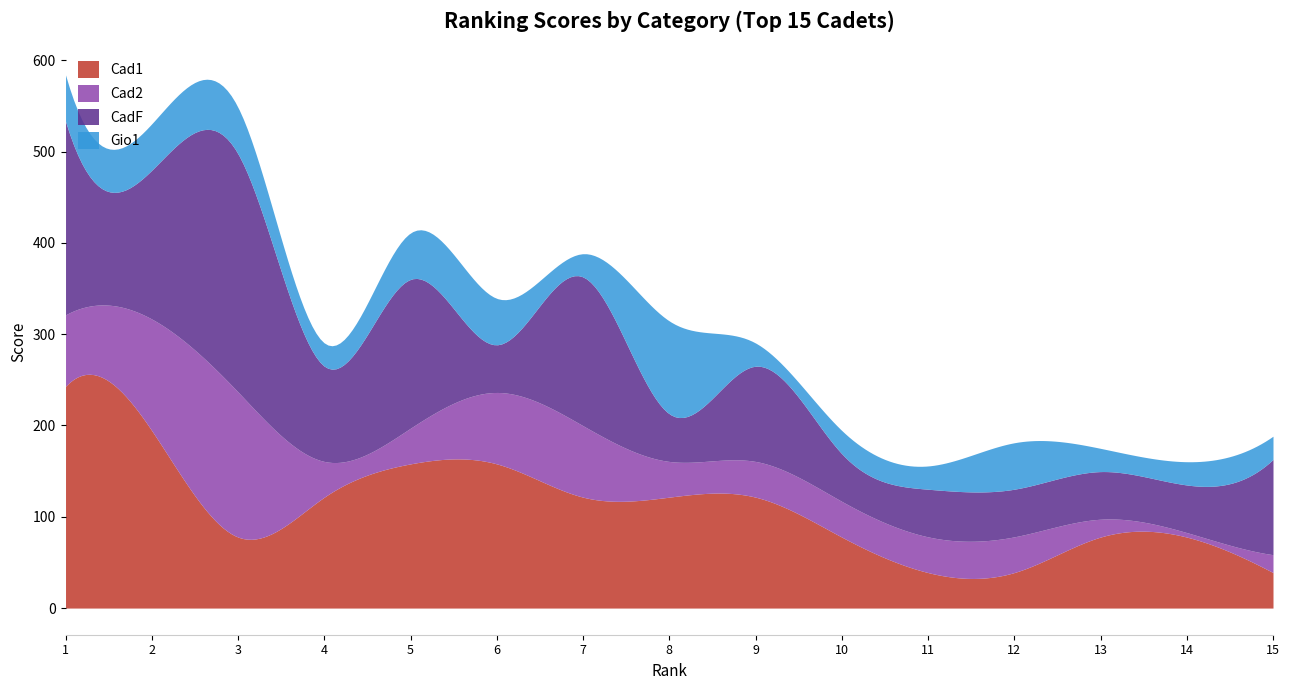

Where do Cad1 and CadF first cross each other?

2 and 3